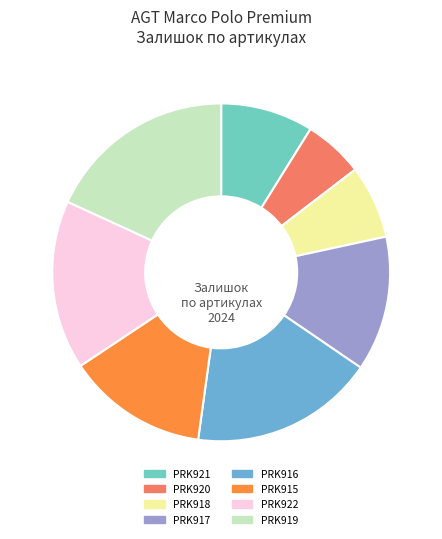

What is the ratio of the value at PRK918 to the value at PRK916?

0.4